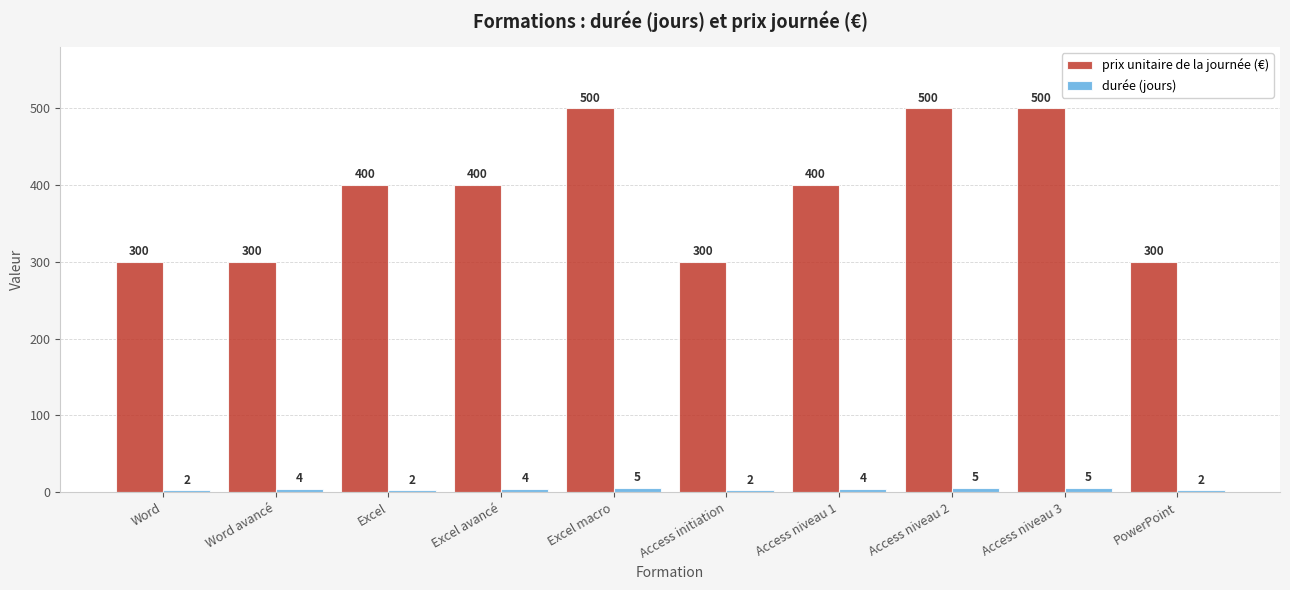

The prix unitaire de la journée (€) series shows 500 at Excel macro. True or false?

True